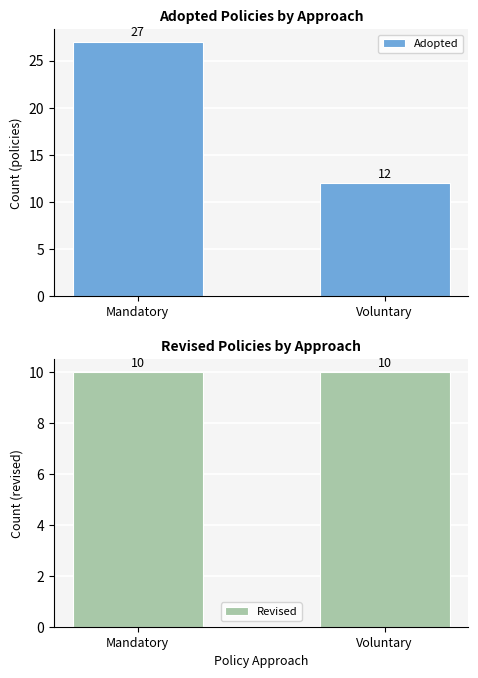

List the labels in order of Revised value, smallest first.

Mandatory, Voluntary